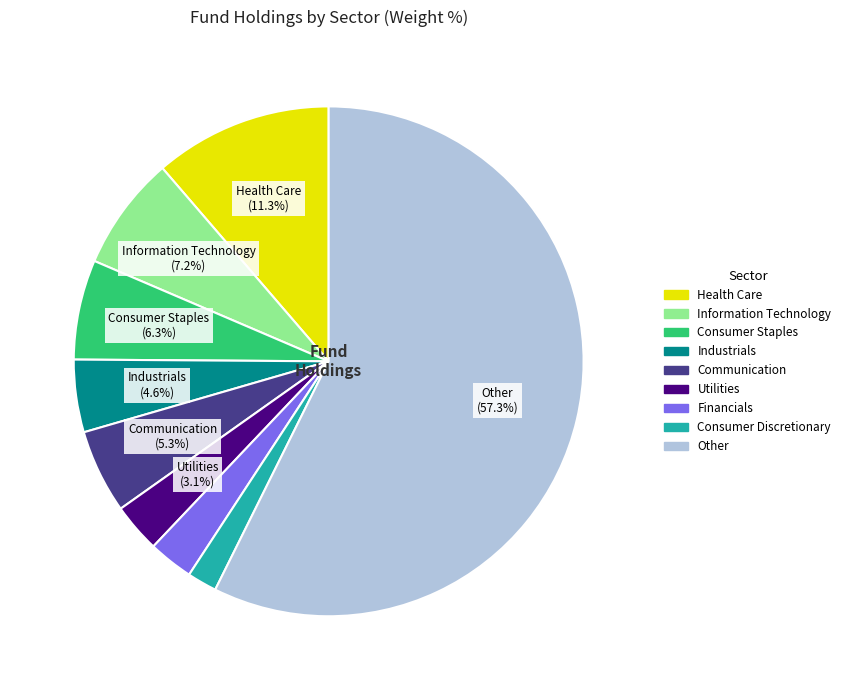

Approximately how many times larger is the value at Industrials compared to Consumer Discretionary?

2.4